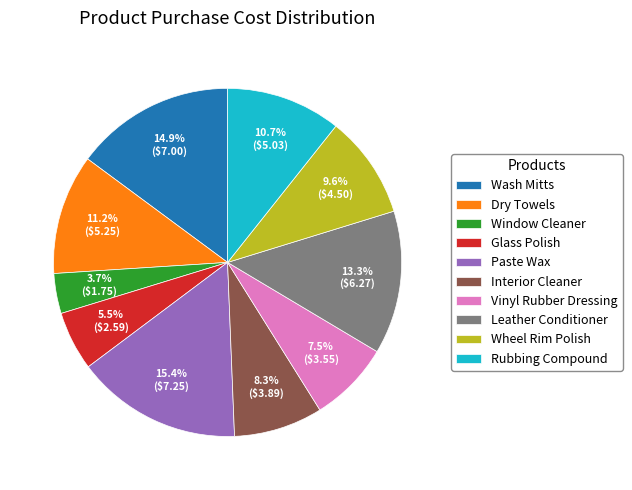

How many segments does this pie chart have?

10